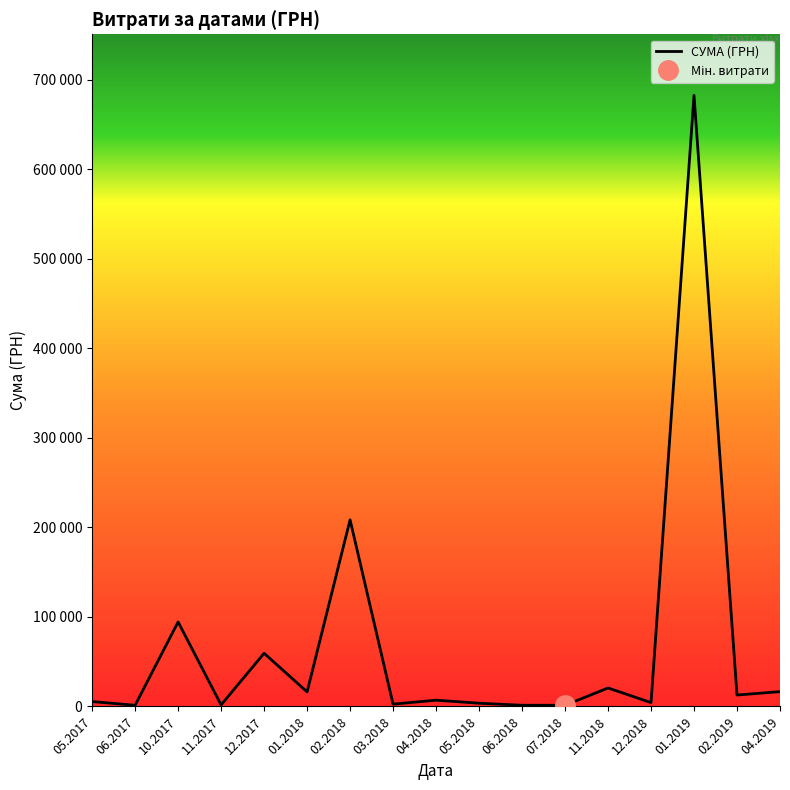

What is the ratio of the value at 04.2018 to the value at 05.2018?

1.9